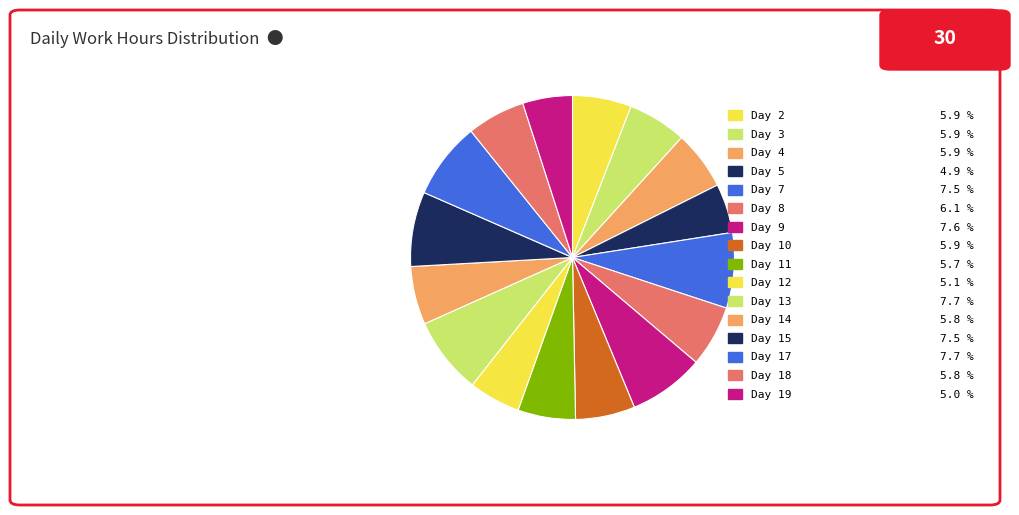

Combined, do Day 14 and Day 8 account for over 50%?

No